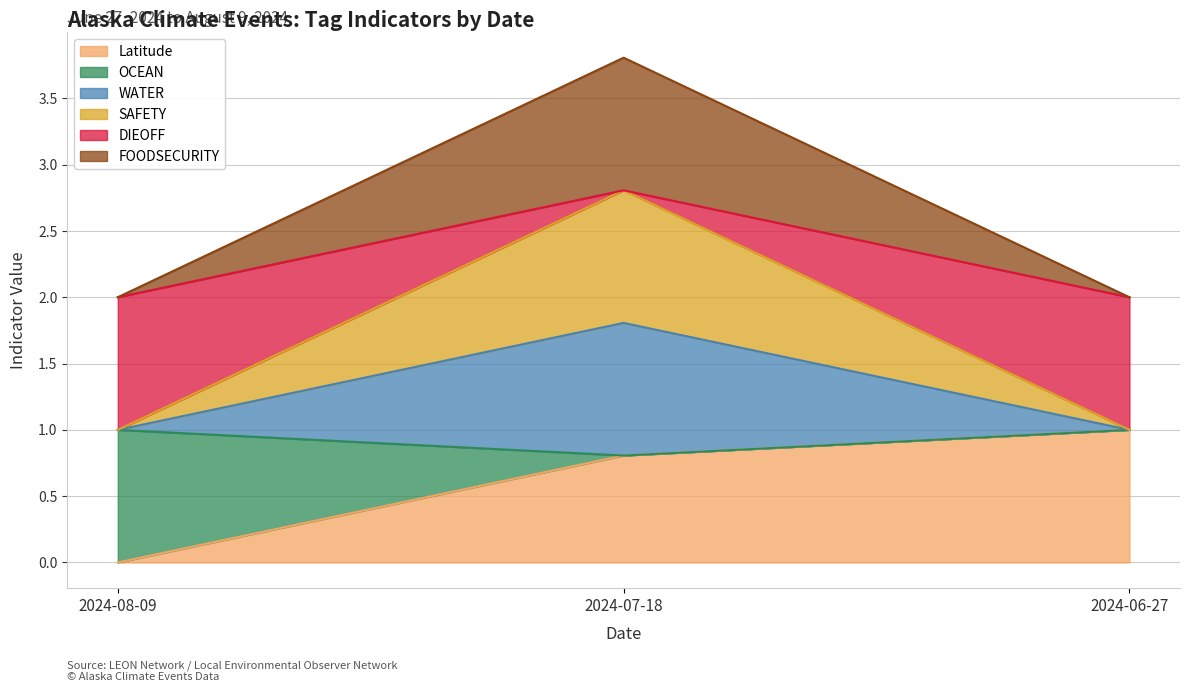

What position from the right is 2024-07-18?

2